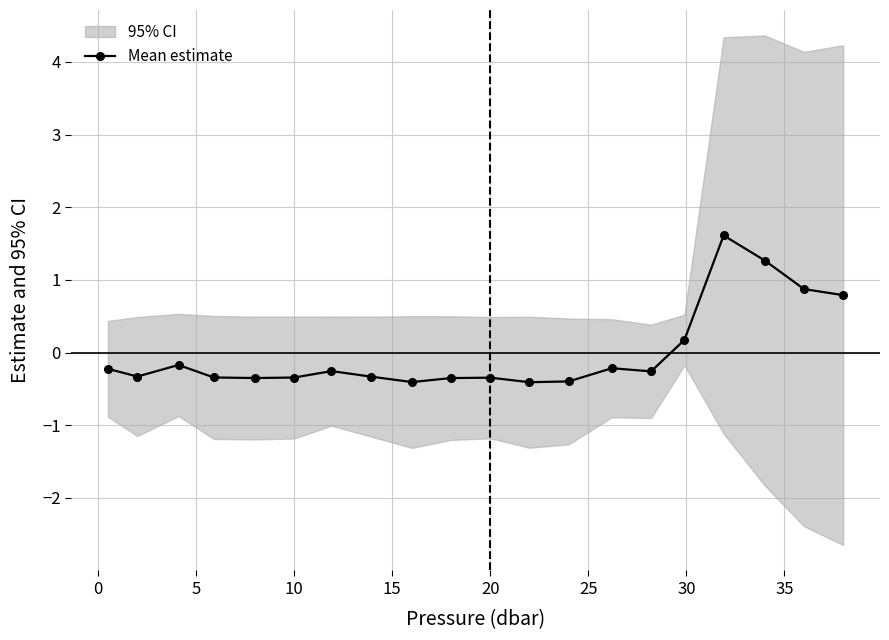

How many points are lower than both their immediate neighbors (excluding endpoints)?

5